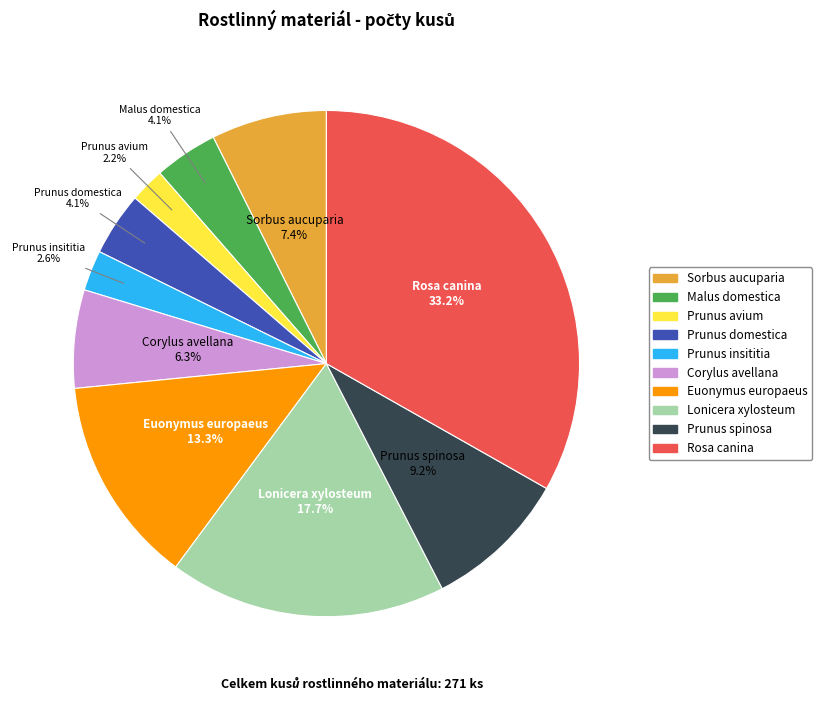

Is there any slice that represents more than half of the pie?

No